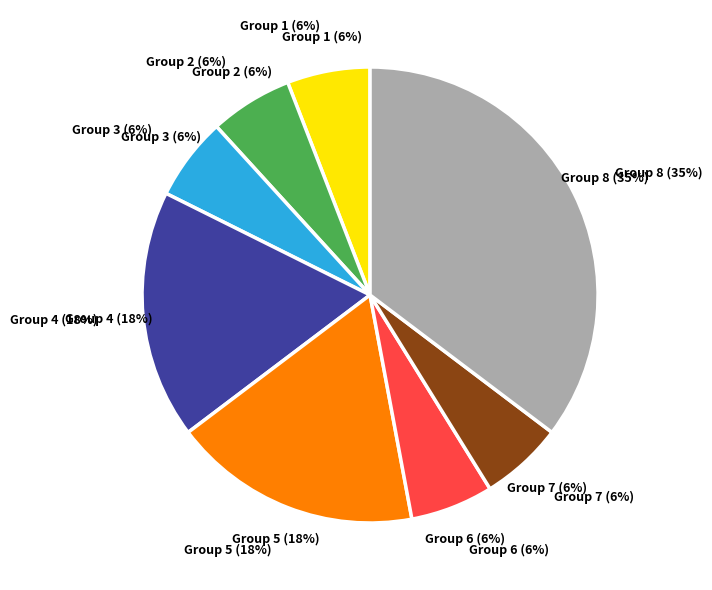

Does 8 account for over 50% of the chart?

No